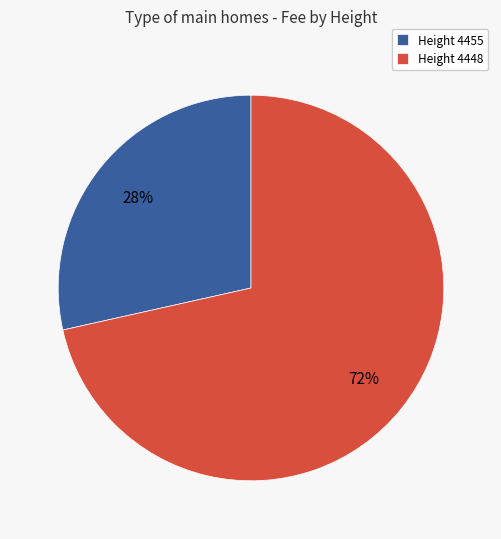

What is the majority slice?

Height 4448